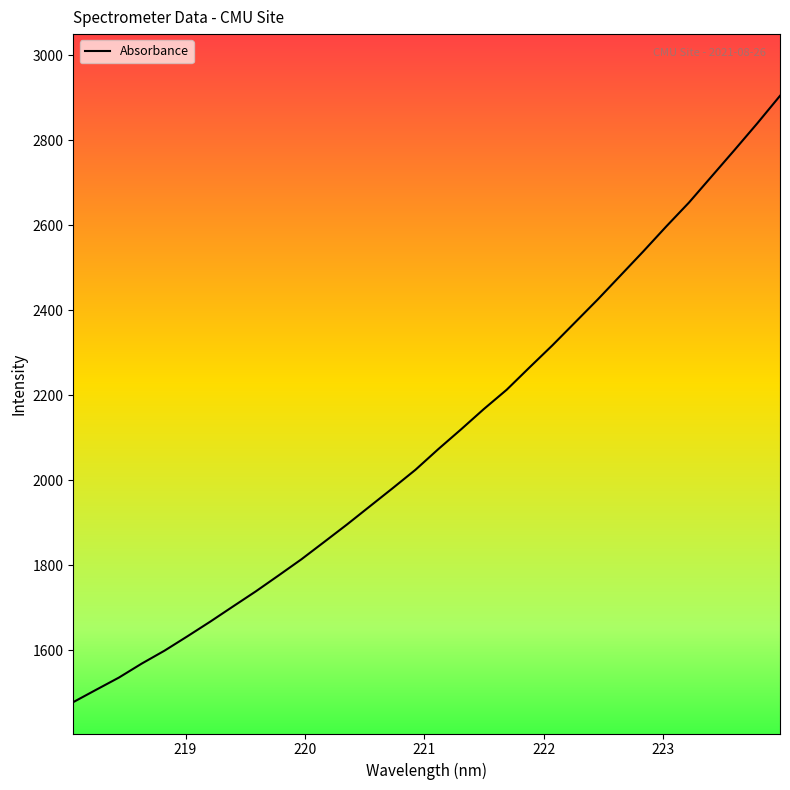

How many series are shown in this chart?

1